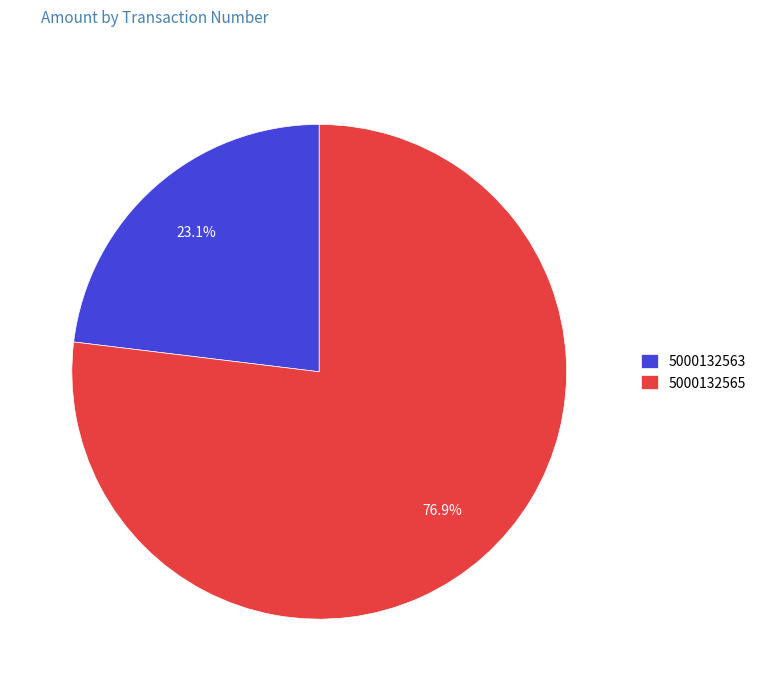

True or false: 5000132563 accounts for 18% of the total.

False